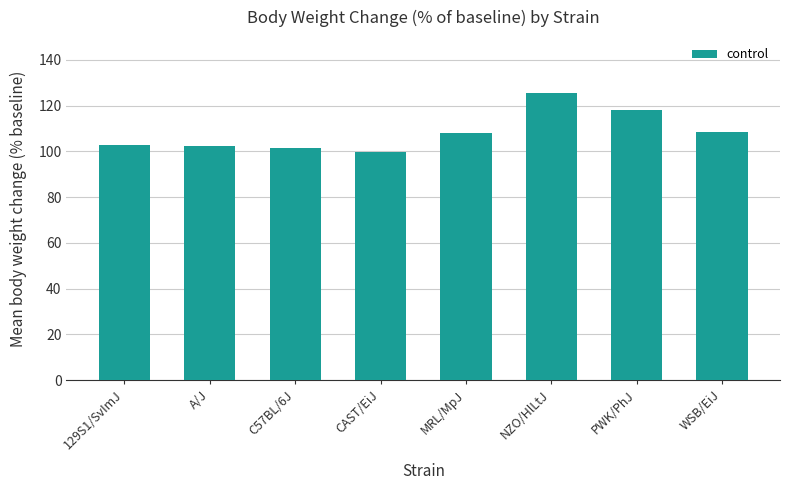

What is the label of the 3rd bar from the left?

C57BL/6J